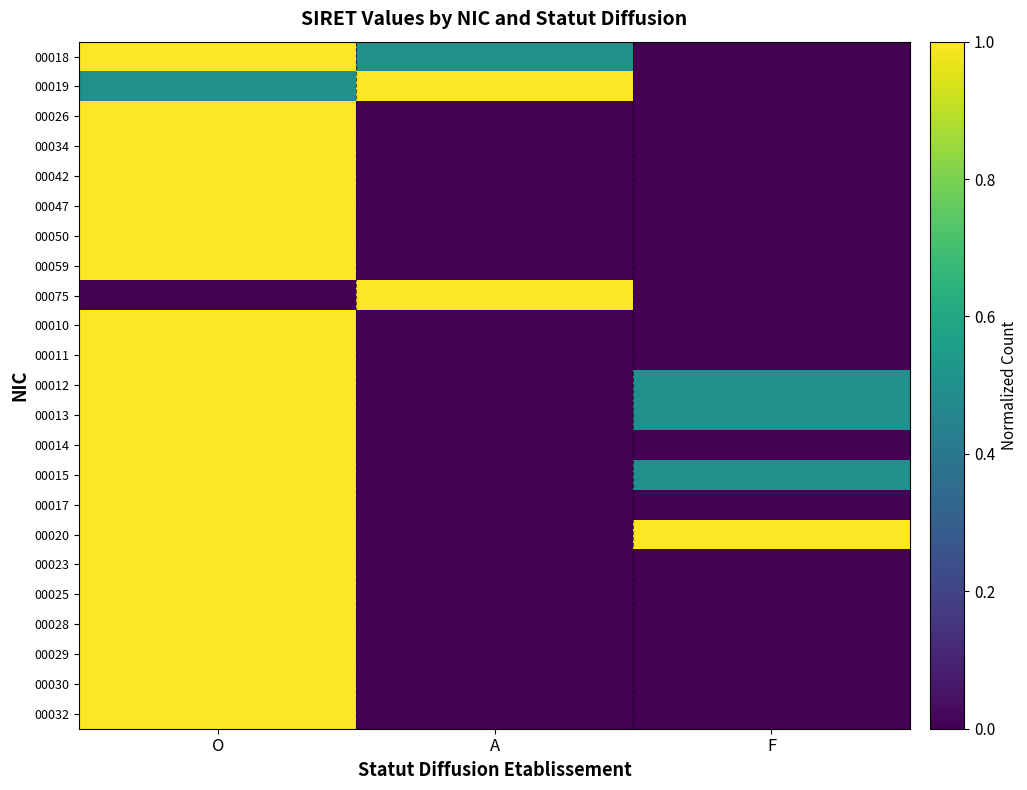

List the series in order of their peak value, lowest first.

00018, 00019, 00026, 00034, 00042, 00047, 00050, 00059, 00075, 00010, 00011, 00012, 00013, 00014, 00015, 00017, 00020, 00023, 00025, 00028, 00029, 00030, 00032